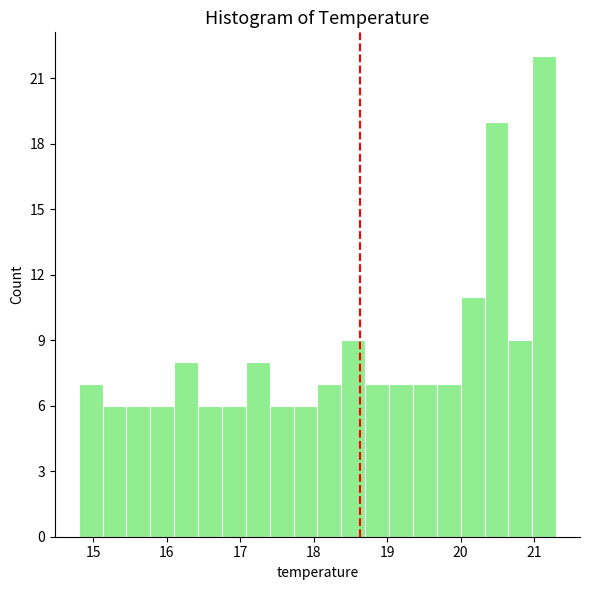

Around what value on the x-axis is the tallest bar? Give the approximate position of its centre, as read against the axis.

21.1